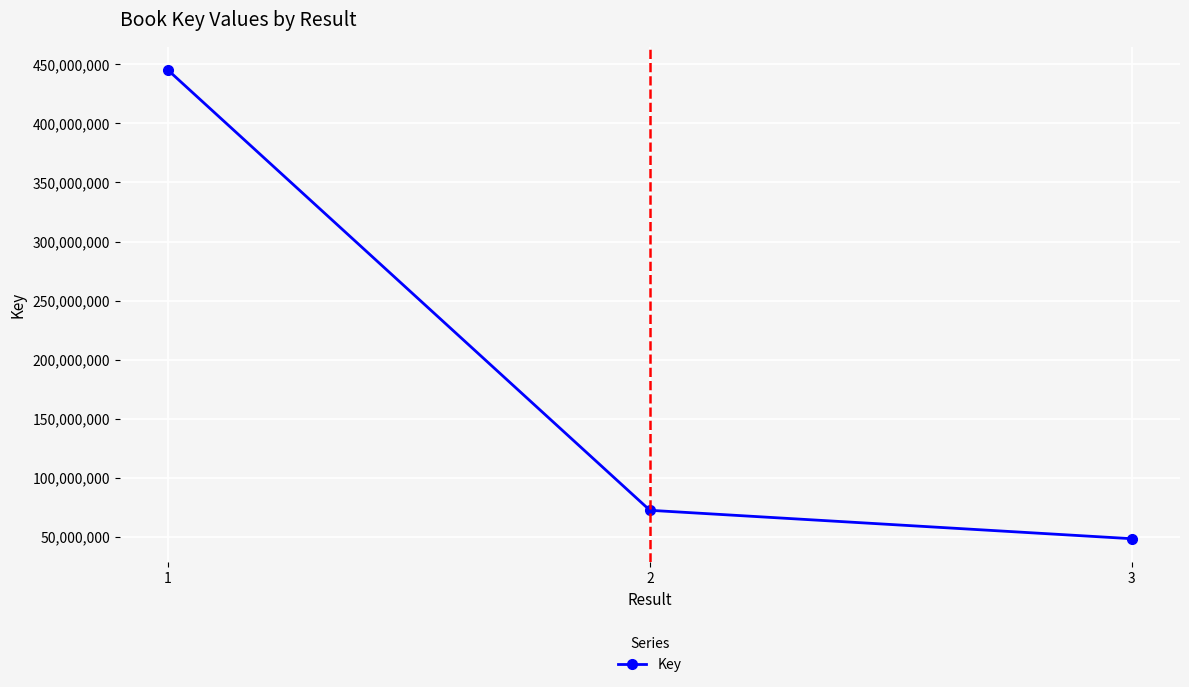

What is the change in value from 2 to 3?

-24074289